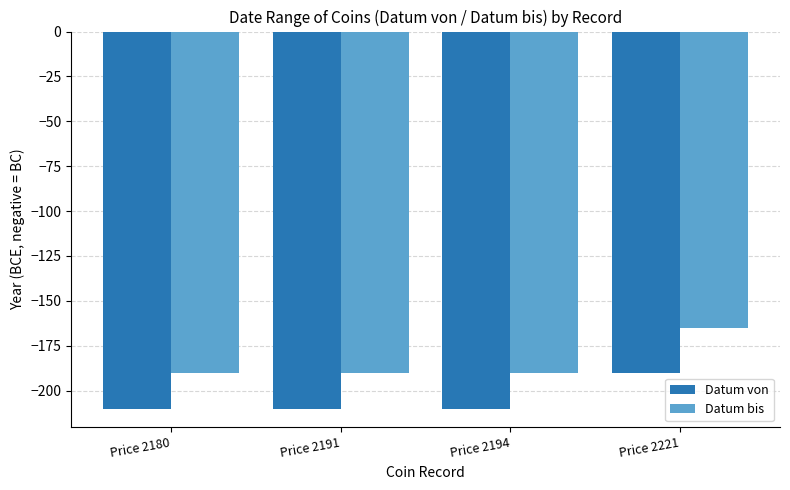

What is the value of the Datum von bar at the 3rd from the left?

-210